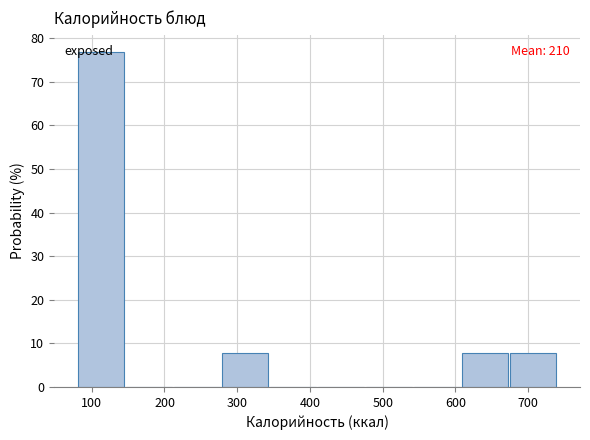

Which range on the x-axis has the tallest bar?

80 to 150